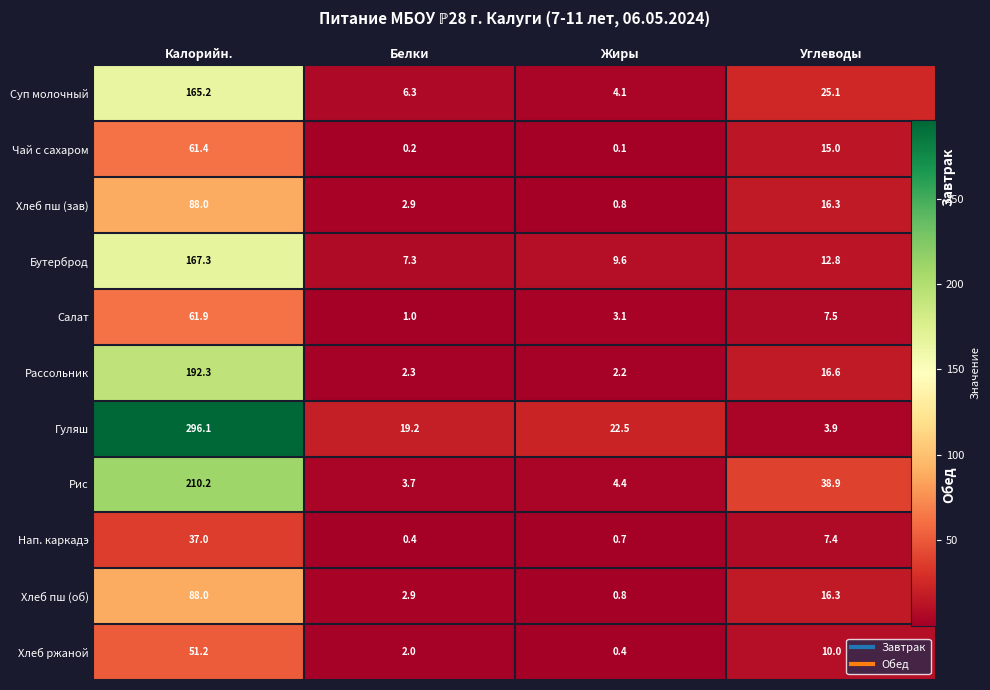

The value of Нап. каркадэ at Углеводы is 2.8. True or false?

False